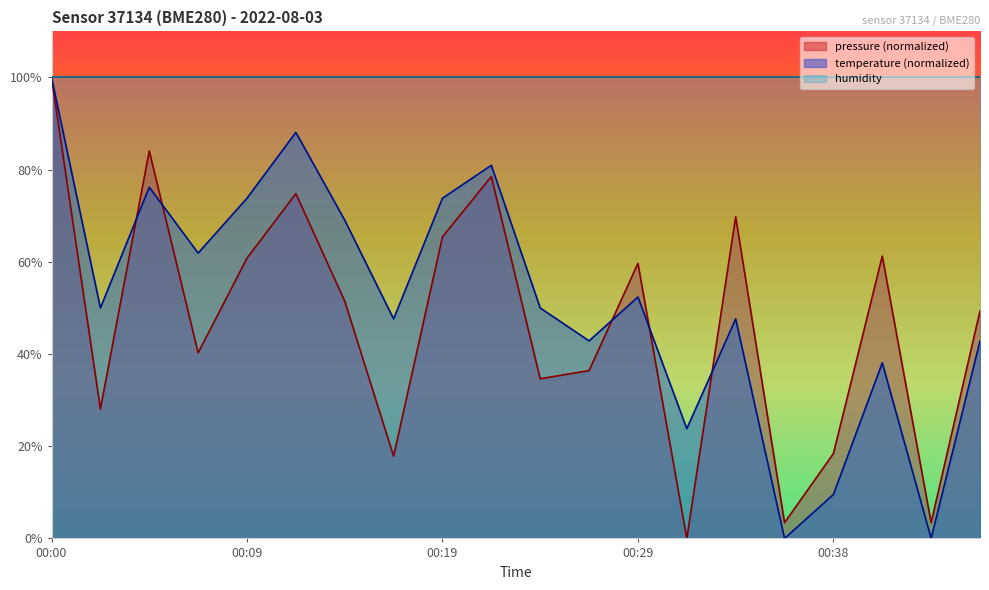

True or false: humidity has a value of 100.0 at 00:09.

True